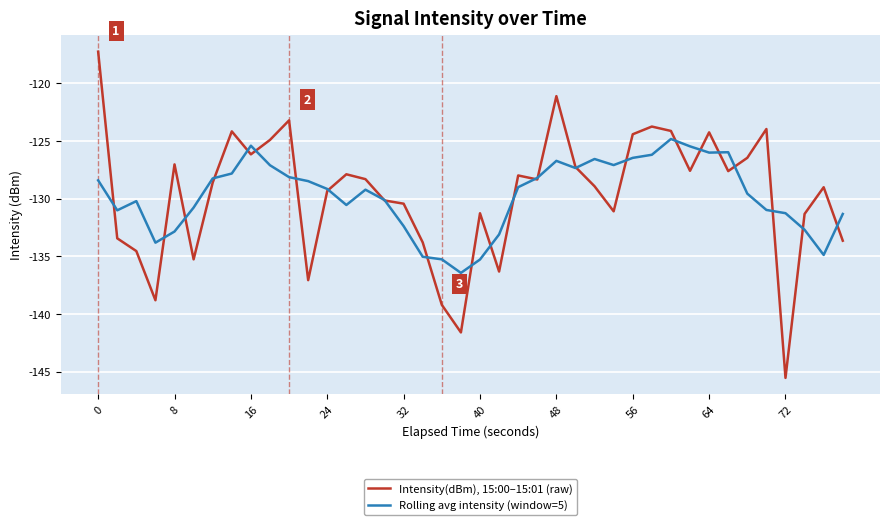

Does the chart have visible grid lines?

Yes